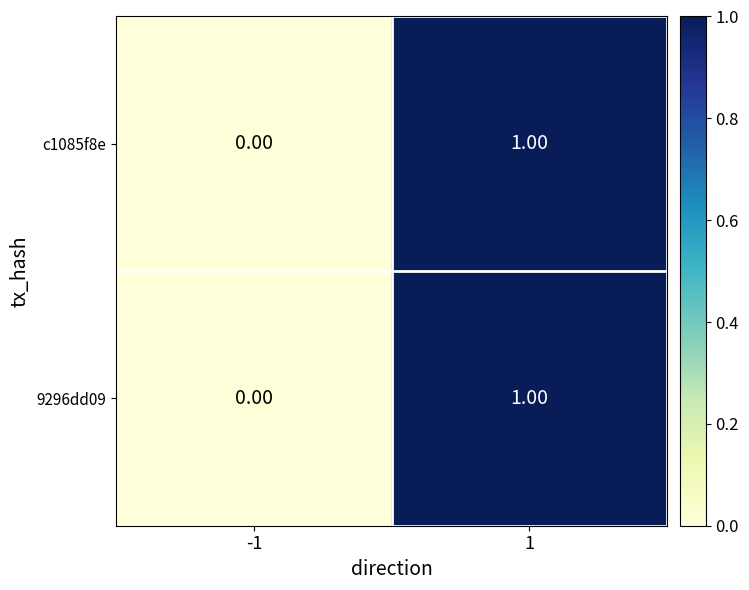

Is the value of c1085f8e at -1 greater than the value of 9296dd09 at 1?

No